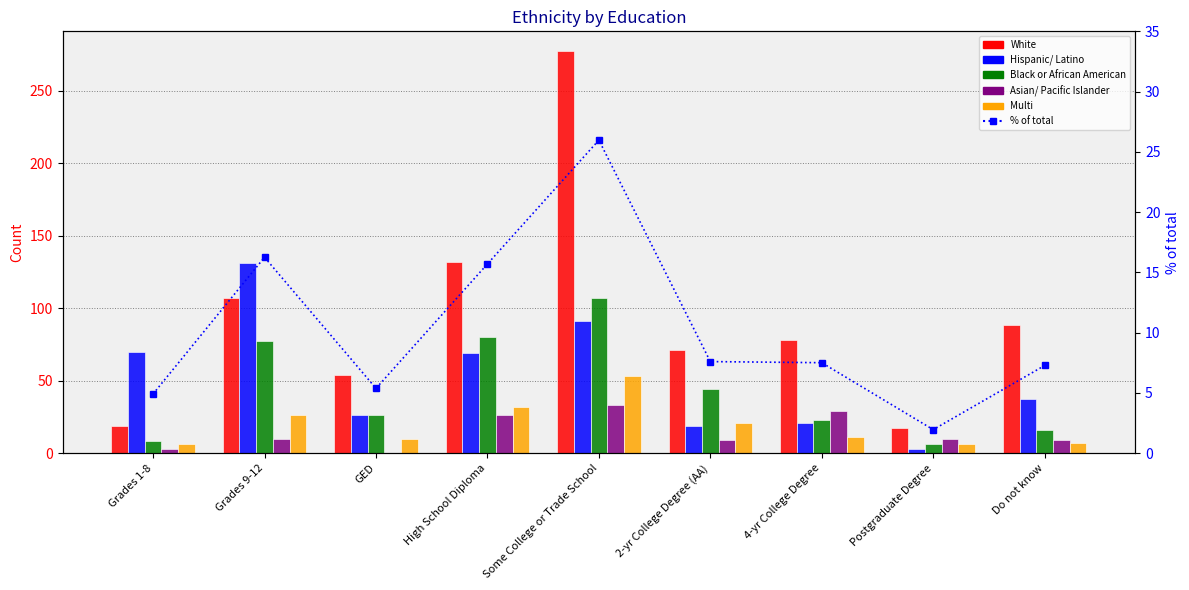

At which label does White reach its minimum?

Postgraduate Degree